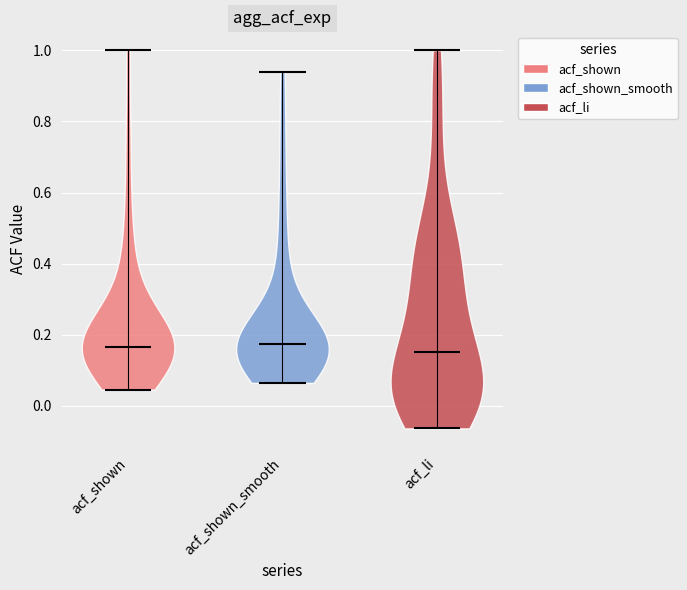

Reading left to right, read every violin against the y-axis: where its median line is, and the lowest and highest points it reaches. The values are not printed on the chart, so give them approximately, as read against the axis.

acf_shown: median line 0.16, lowest point 0.04, highest point 1.00
acf_shown_smooth: median line 0.18, lowest point 0.06, highest point 0.94
acf_li: median line 0.16, lowest point -0.06, highest point 1.00